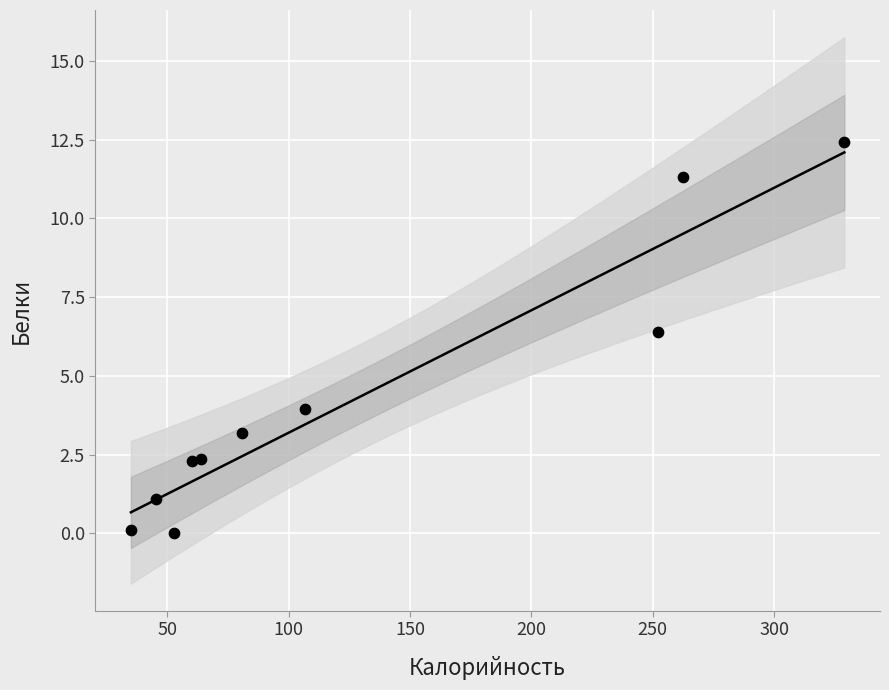

What is the range of Y values (max minus min)?

12.4